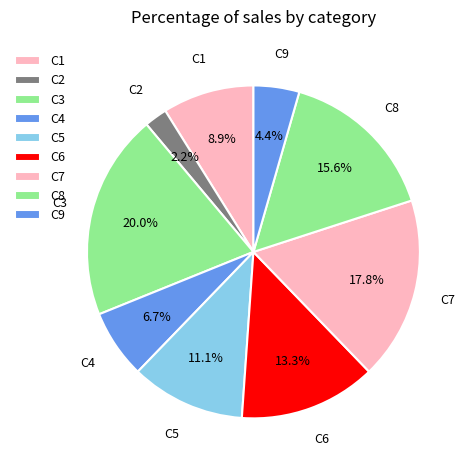

Which slice is the smallest?

C2